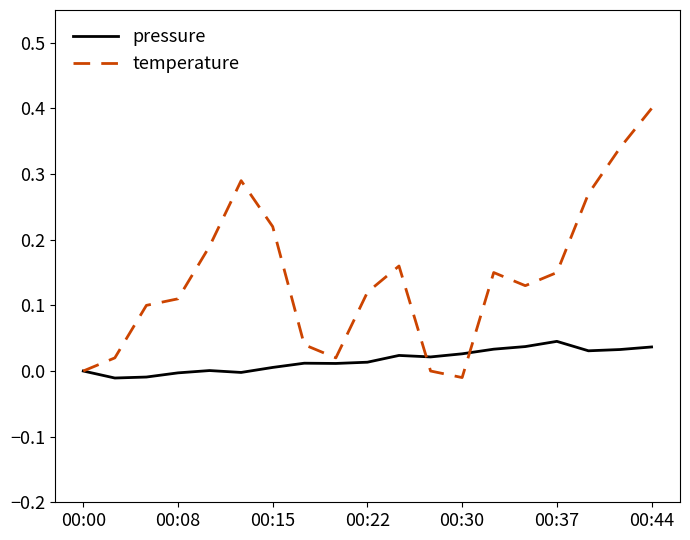

Rank the series by their maximum value, from lowest to highest.

pressure, temperature